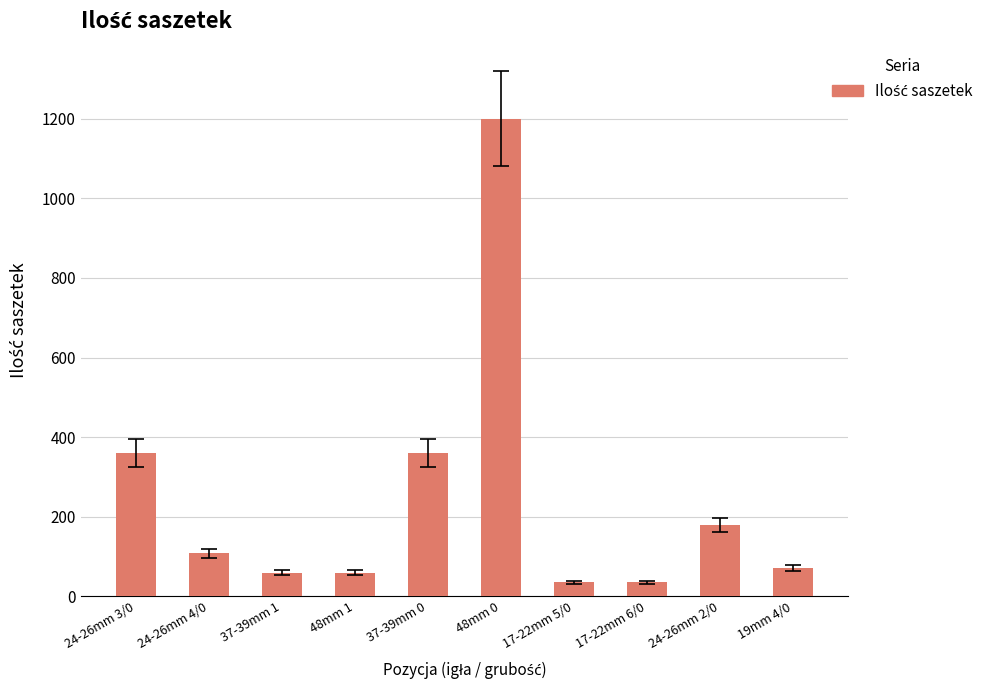

Read the value at 17-22mm 6/0.

36